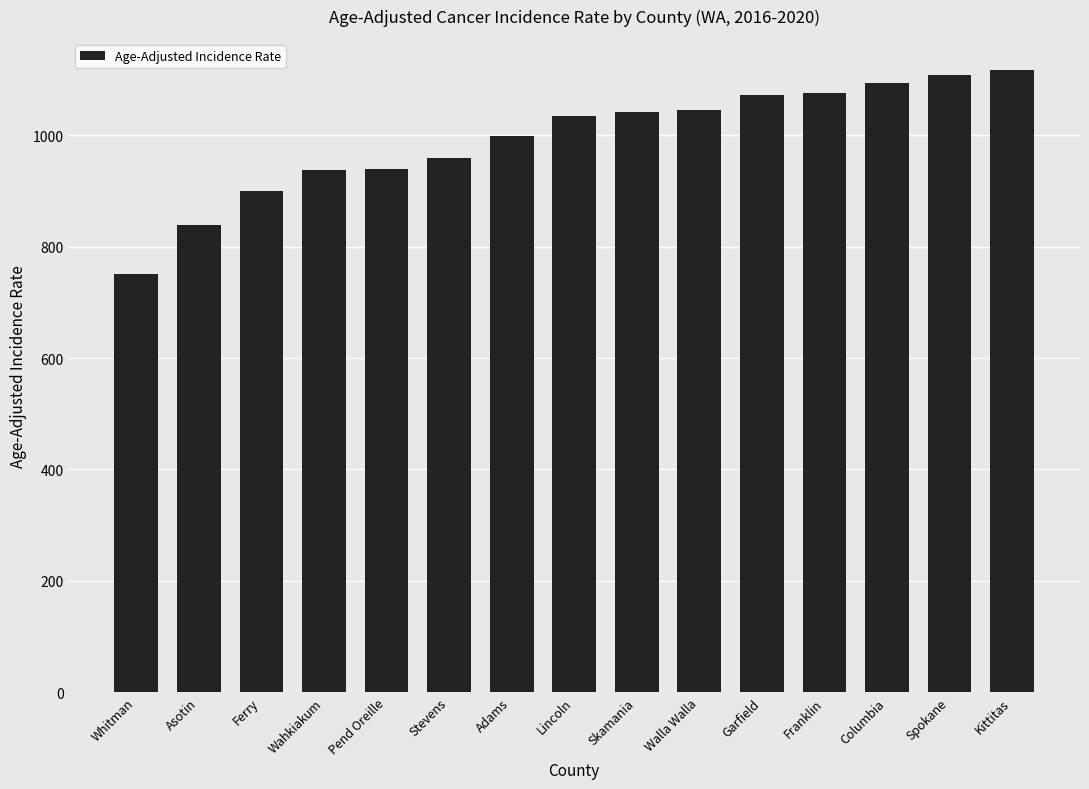

Is it true that the value at Adams is 998.6?

True